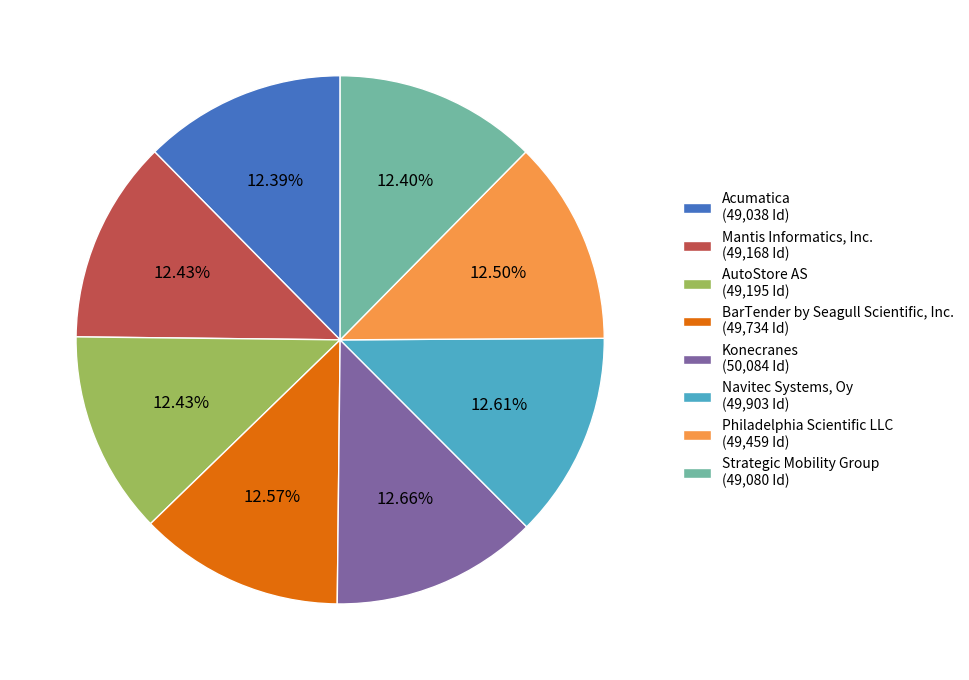

Is BarTender by Seagull Scientific, Inc. the majority of the pie?

No